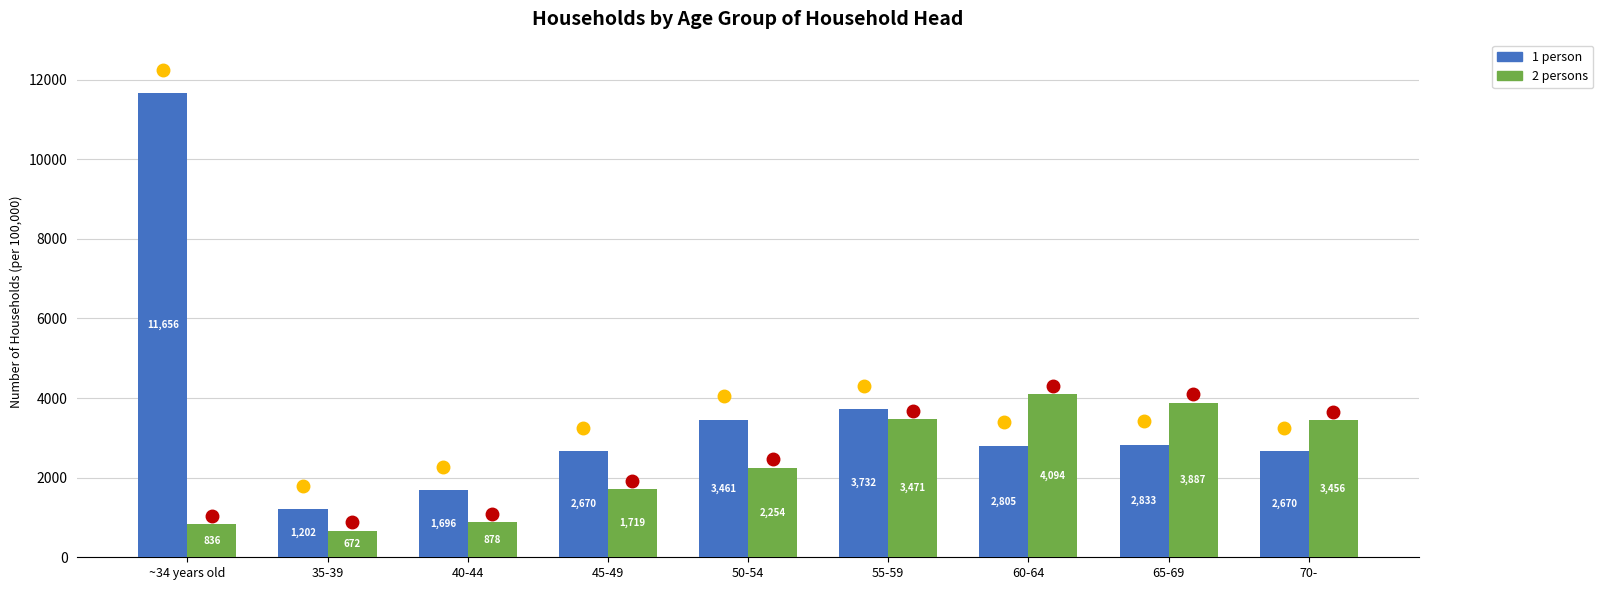

Is the value of 2 persons at 45-49 greater than the value of 1 person at 70-?

No